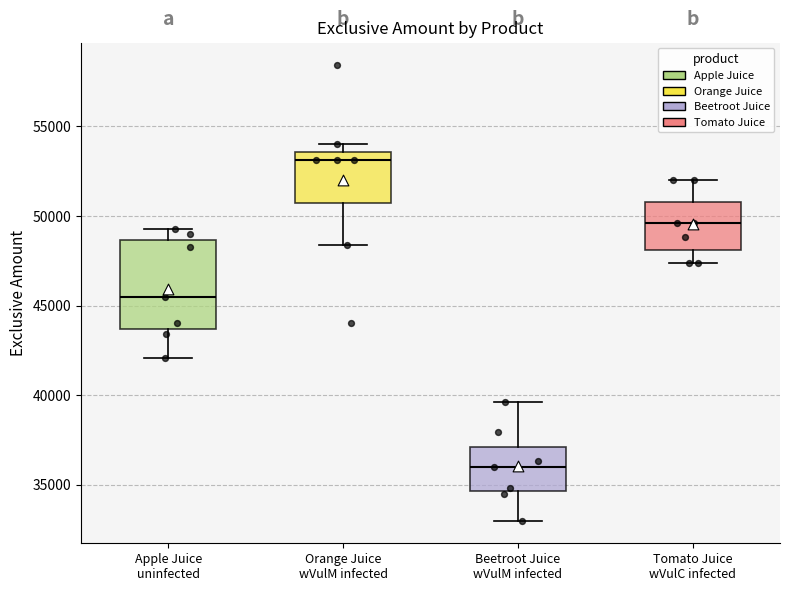

Which box is the tallest, from its lower edge to its upper edge?

Apple Juice uninfected